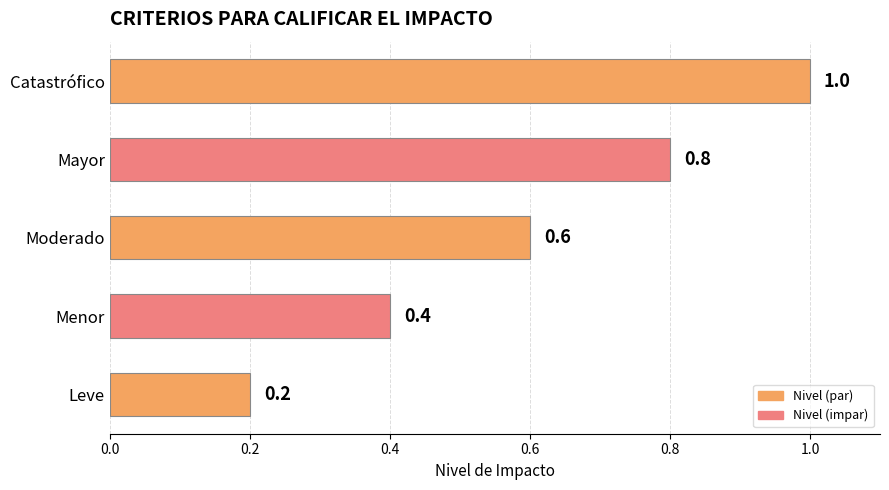

What is the sum of all values?

3.0